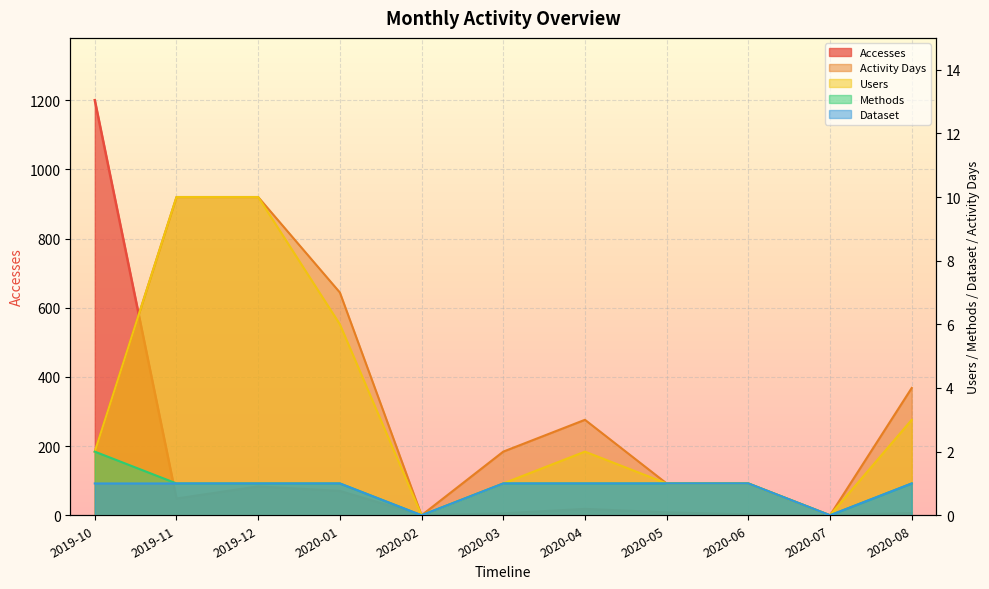

Which series has the largest range (max minus min)?

Accesses